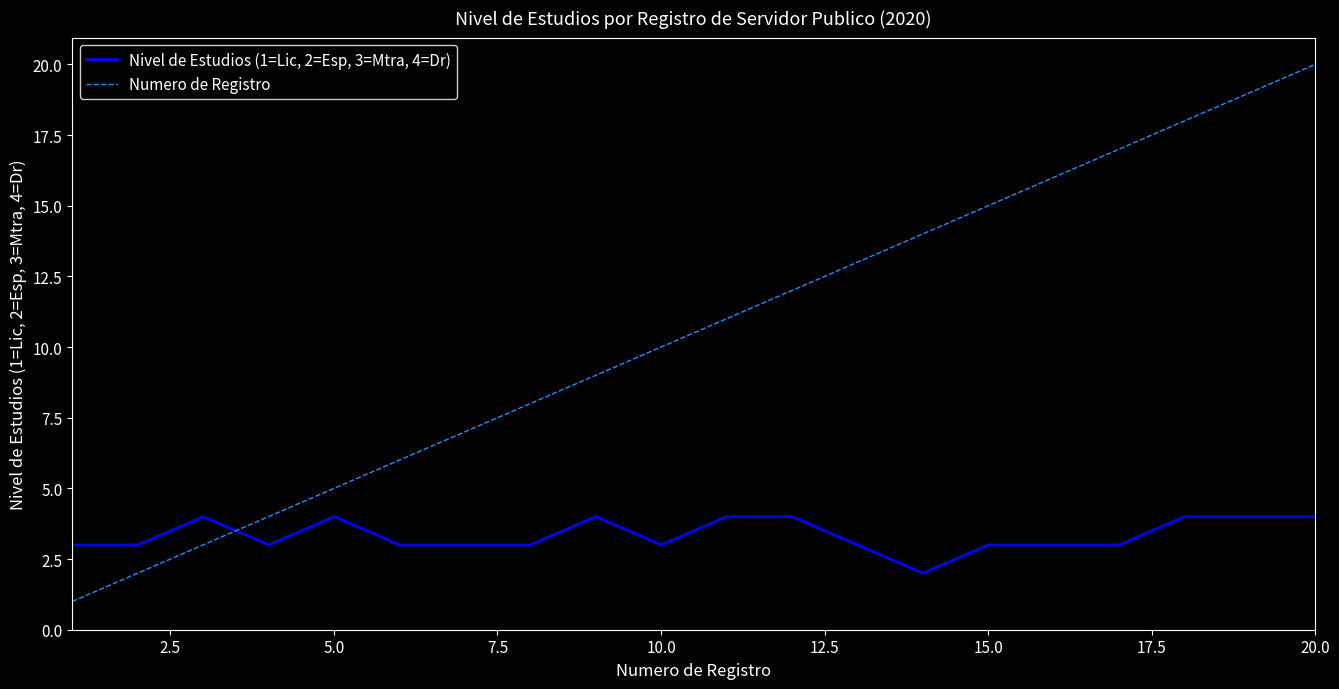

True or false: Nivel de Estudios (1=Lic, 2=Esp, 3=Mtra, 4=Dr) and Numero de Registro intersect in this chart.

True